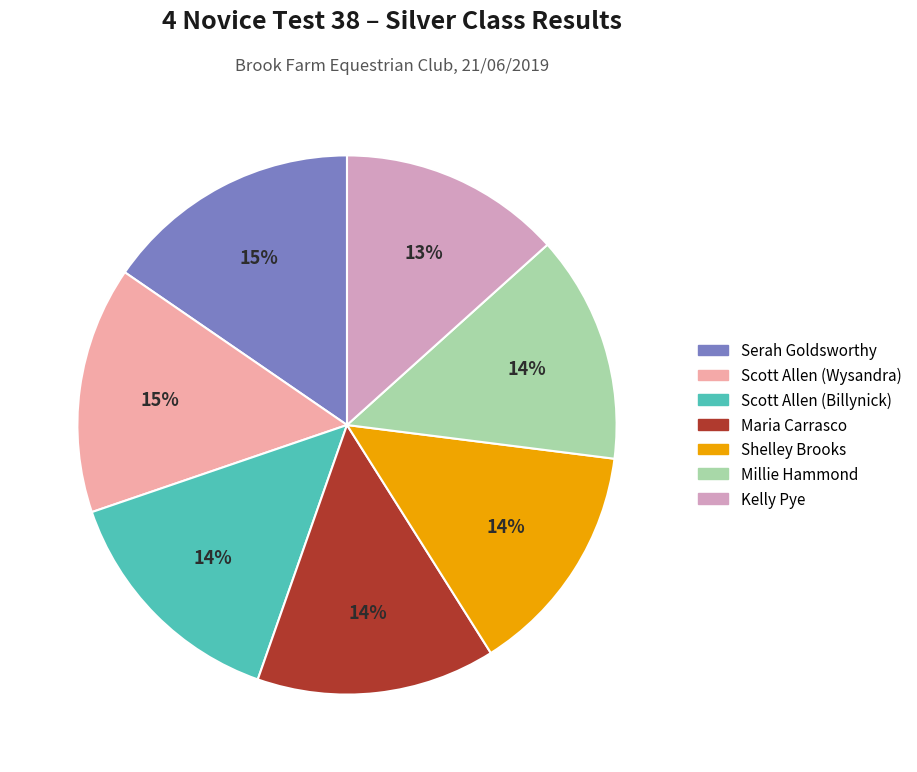

To the nearest percent, what is the average slice percentage?

14%